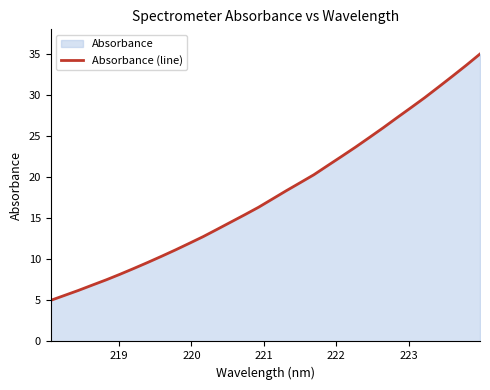

How many lines are shown in the chart?

1